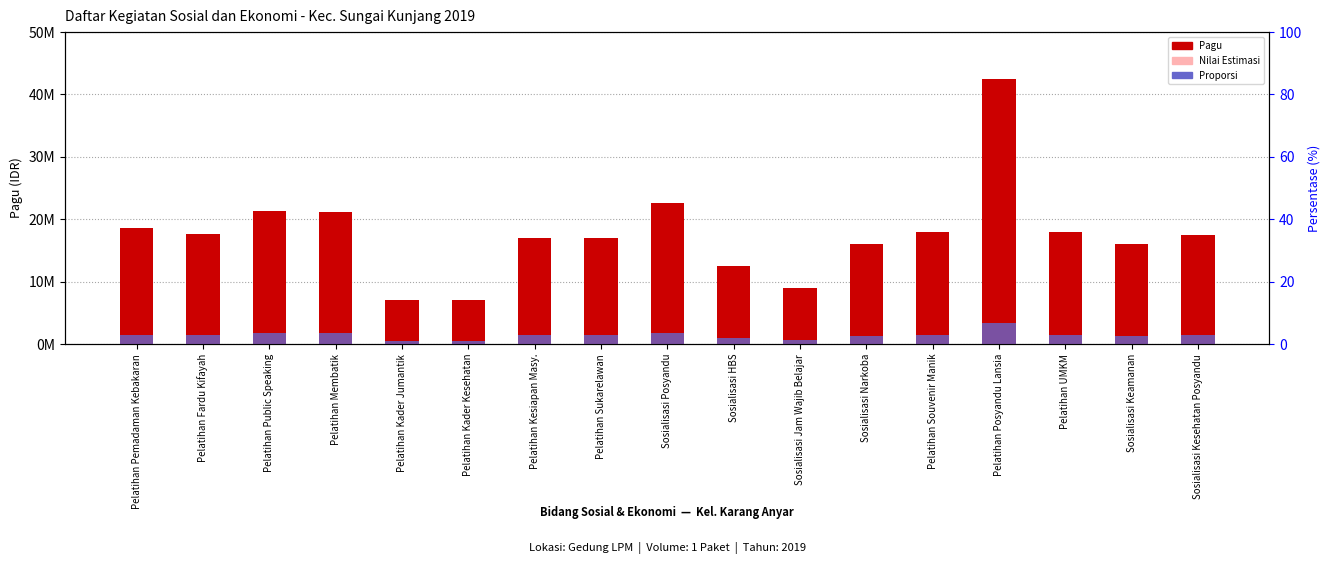

Reading left to right, transcribe all the data shown in this chart.

Pagu: 18650000	17620000	21300000	21200000	6990000	6990000	17050000	17050000	22625000	12430000	8950000	15950000	17950000	42450000	17900000	16050000	17400000
Nilai Estimasi: 15852500	14977000	18105000	18020000	5941500	5941500	14492500	14492500	19231250	10565500	7607500	13557500	15257500	36082500	15215000	13642500	14790000
Proporsi: 1492000	1409600	1704000	1696000	559200	559200	1364000	1364000	1810000	994400	716000	1276000	1436000	3396000	1432000	1284000	1392000